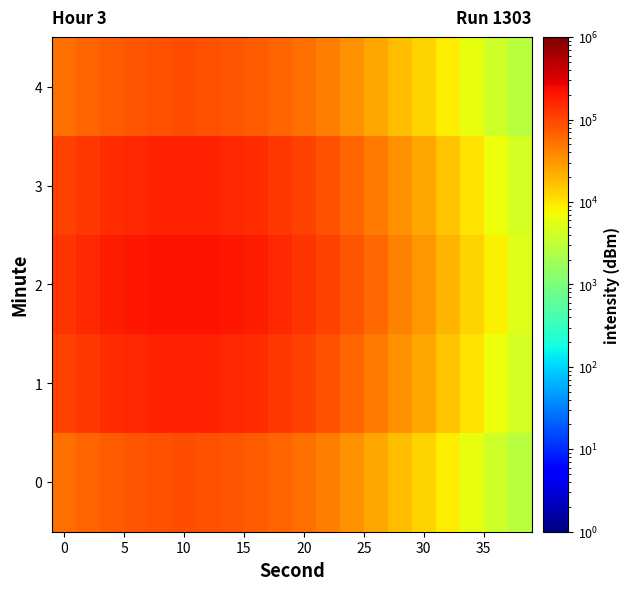

How many categories are shown in the chart?

20